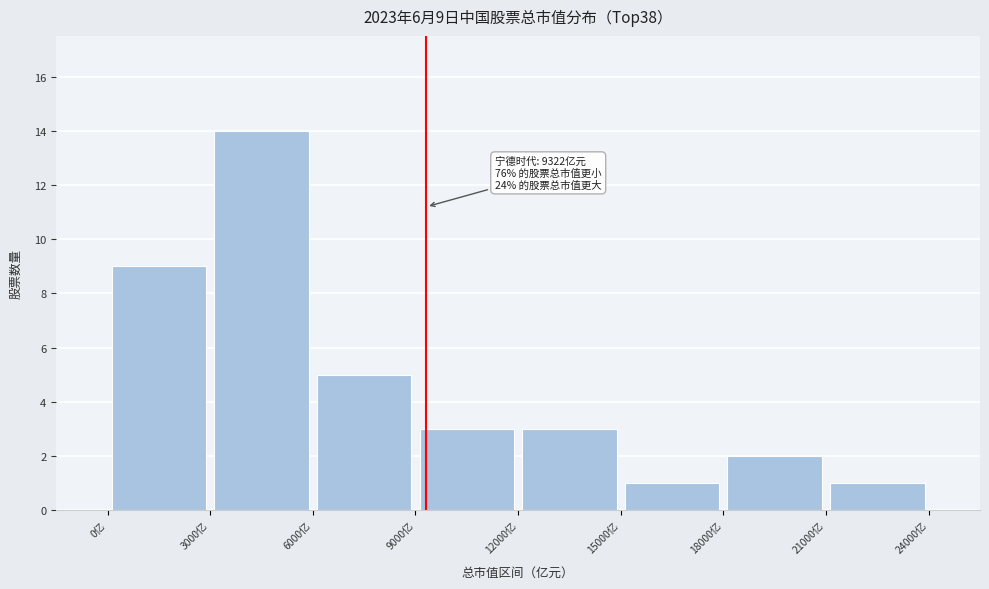

Which range on the x-axis has the tallest bar?

3000 to 6000